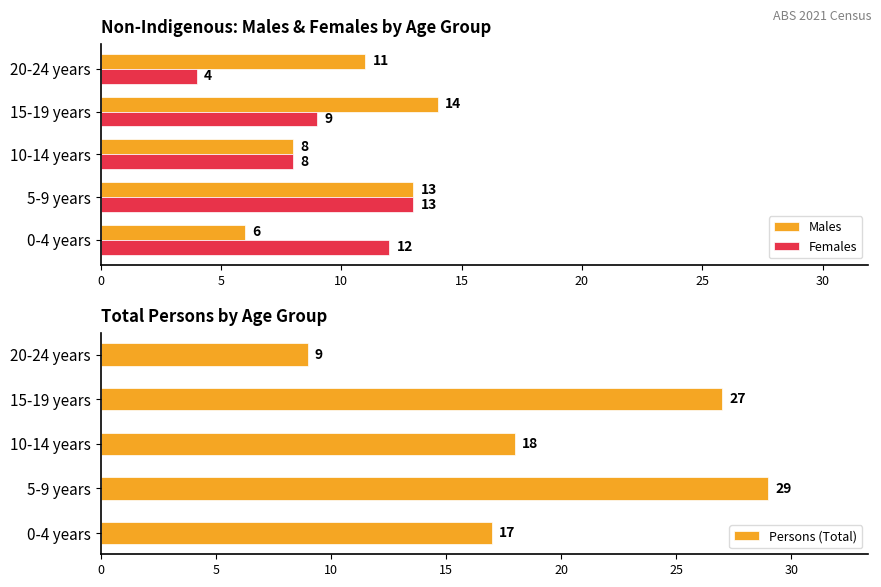

What is the sum of the Persons (Total) values at 10-14 years and 5-9 years?

47